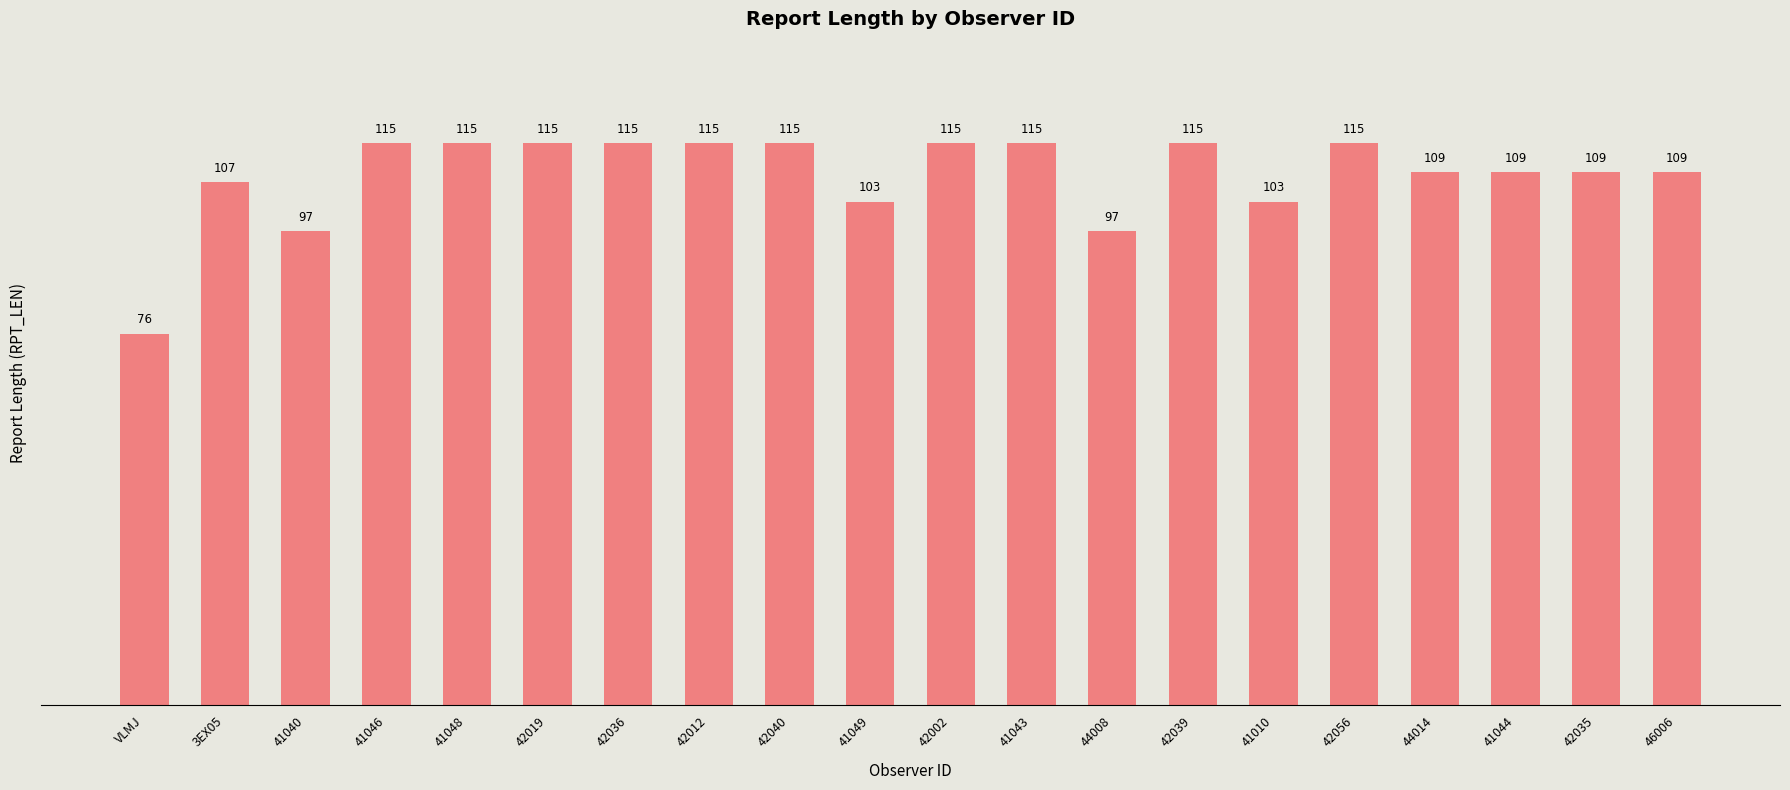

What value does the data have at VLMJ?

76